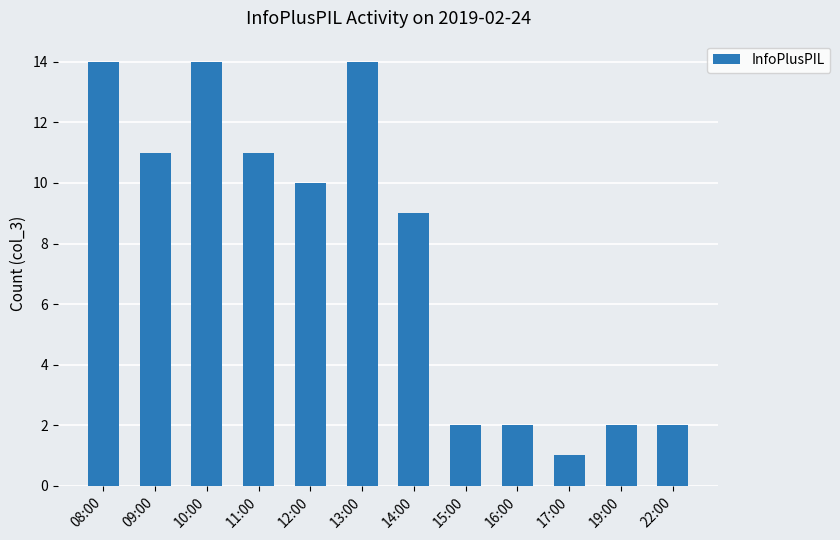

What is the average value?

8